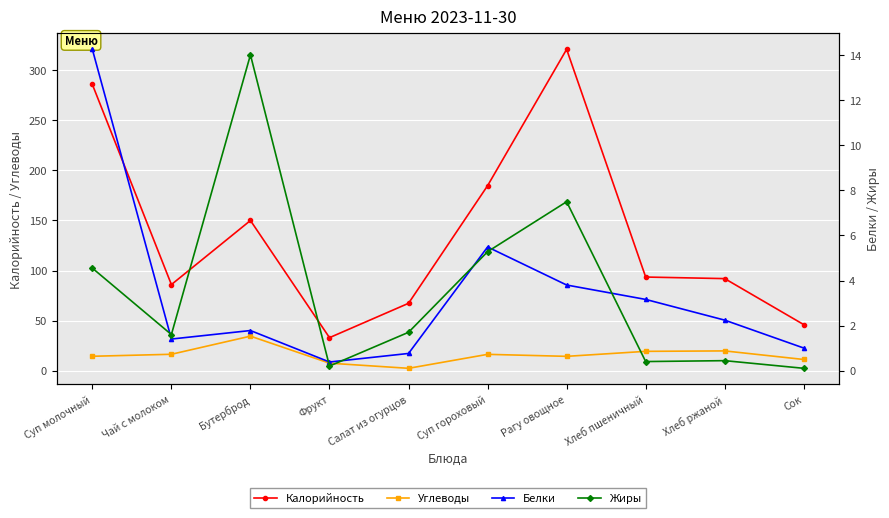

True or false: Калорийность and Углеводы cross at least once.

False